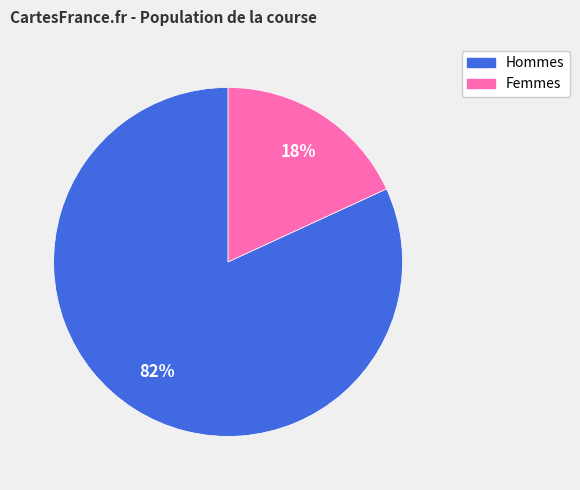

To the nearest percent, what is the difference between the largest and smallest slice percentages?

64%